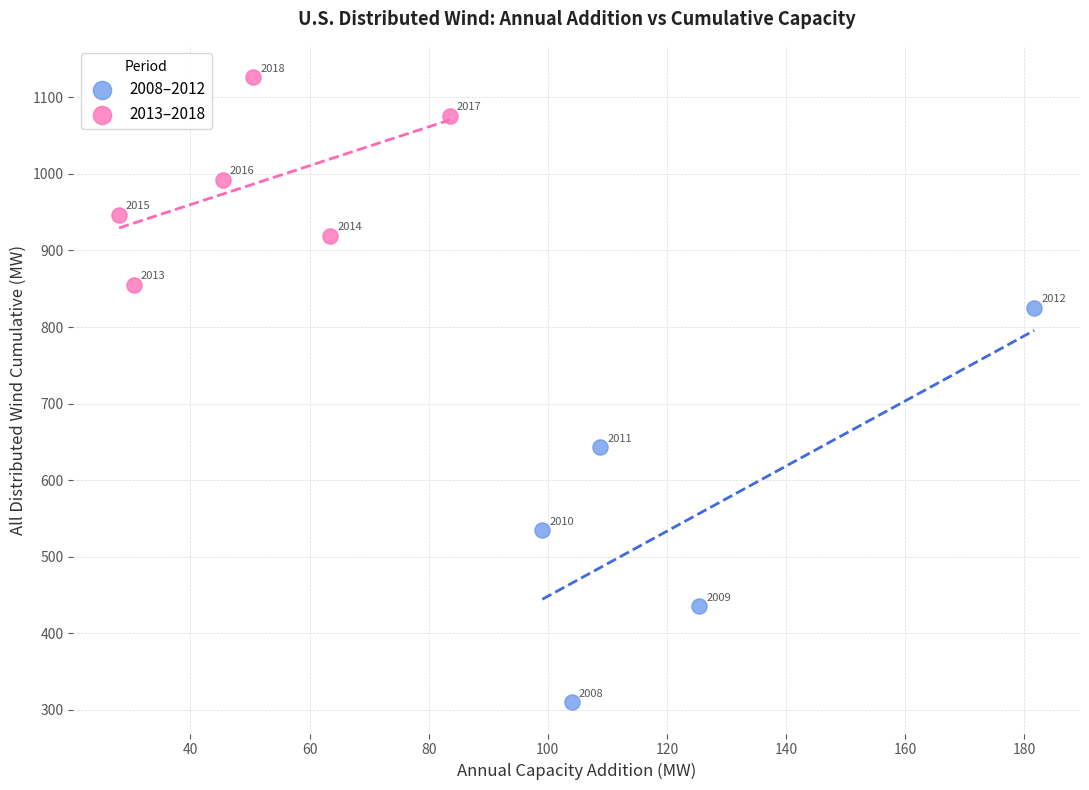

Which series contains the highest Y value?

2013–2018